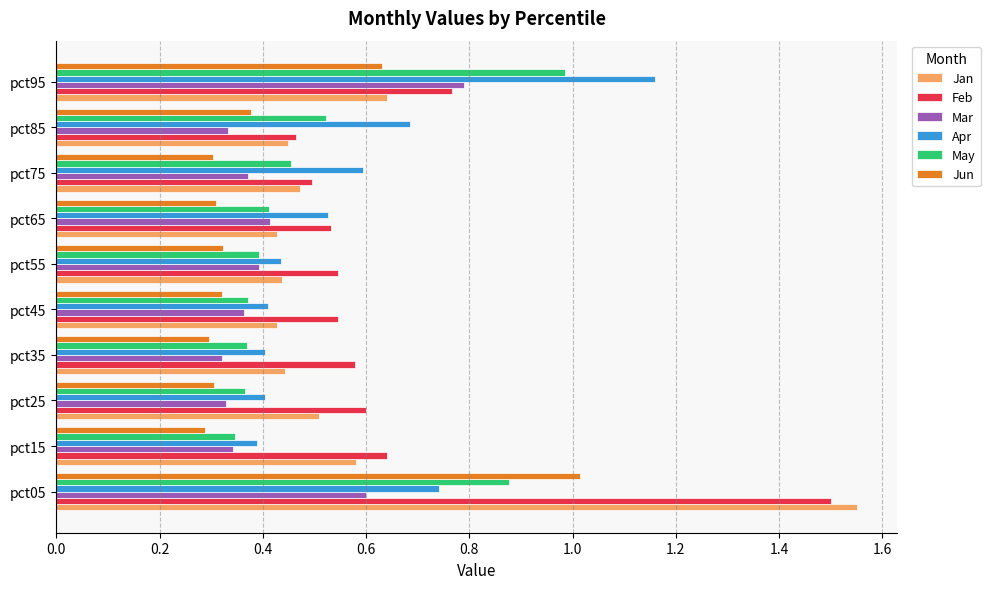

Which series has the widest spread of values?

Jan